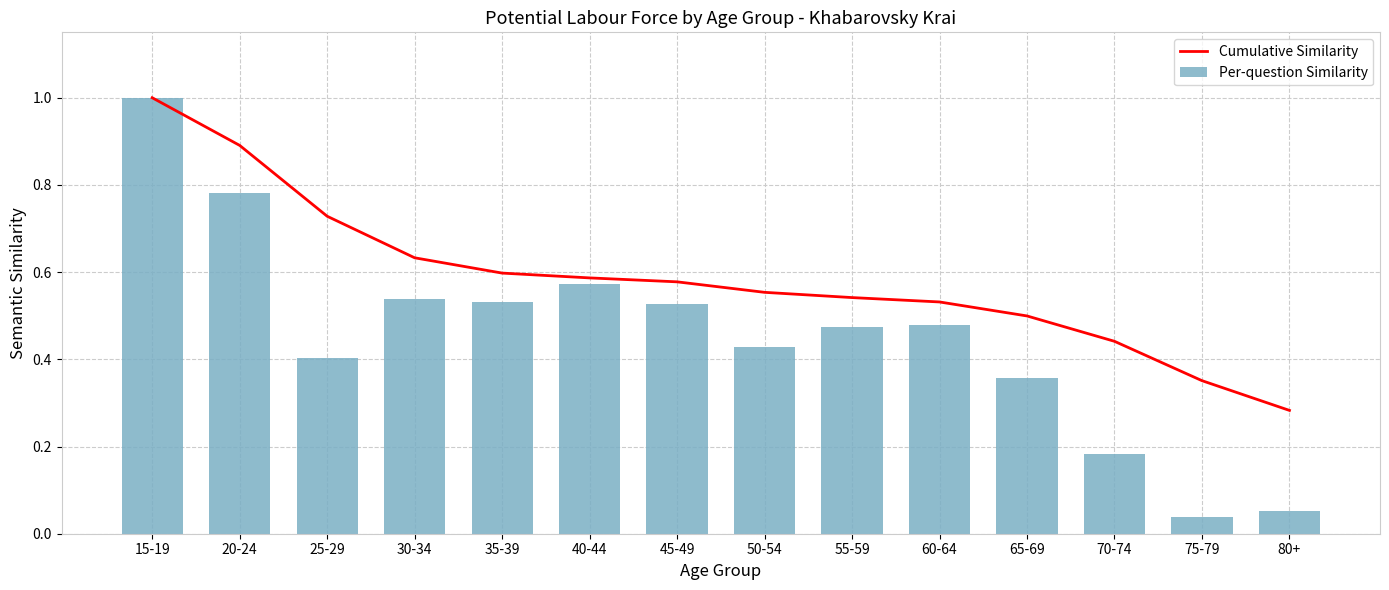

True or false: Cumulative Similarity has a value of 1.3 at 20-24.

False